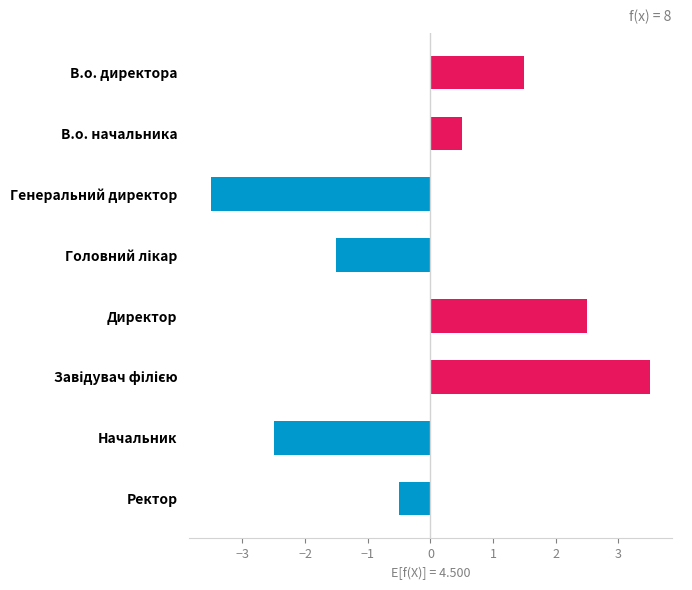

What is the difference between the values at Генеральний директор and В.о. директора?

5.0